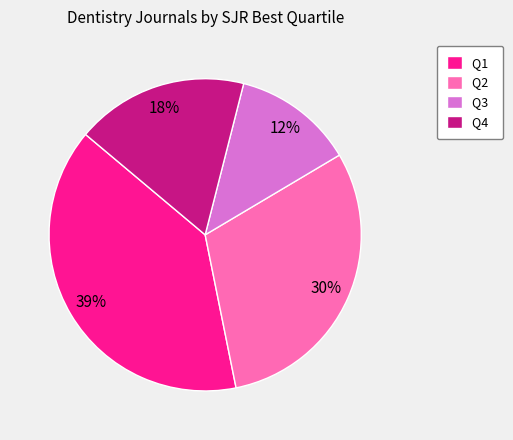

Which category has the biggest portion of the pie?

Q1